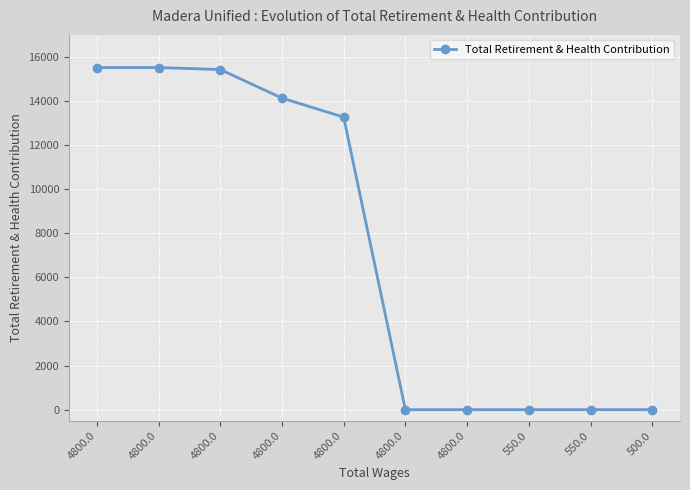

The chart shows a value of 15428 at 4800.0. True or false?

True